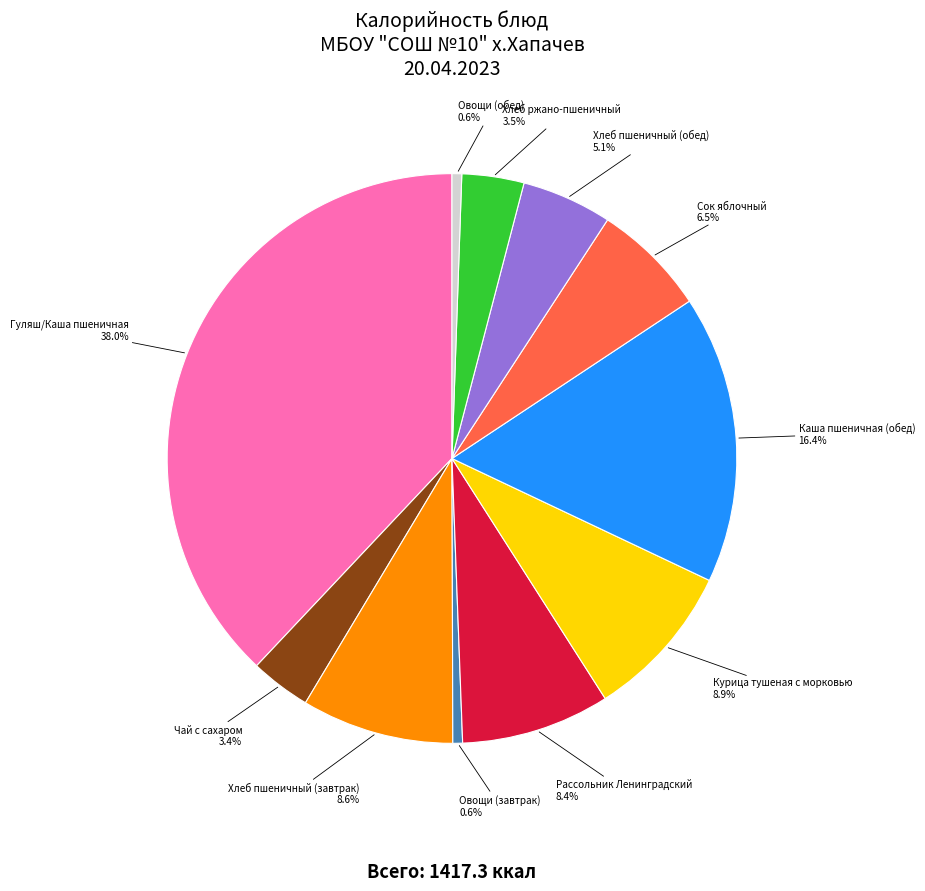

Is Чай с сахаром the majority of the pie?

No